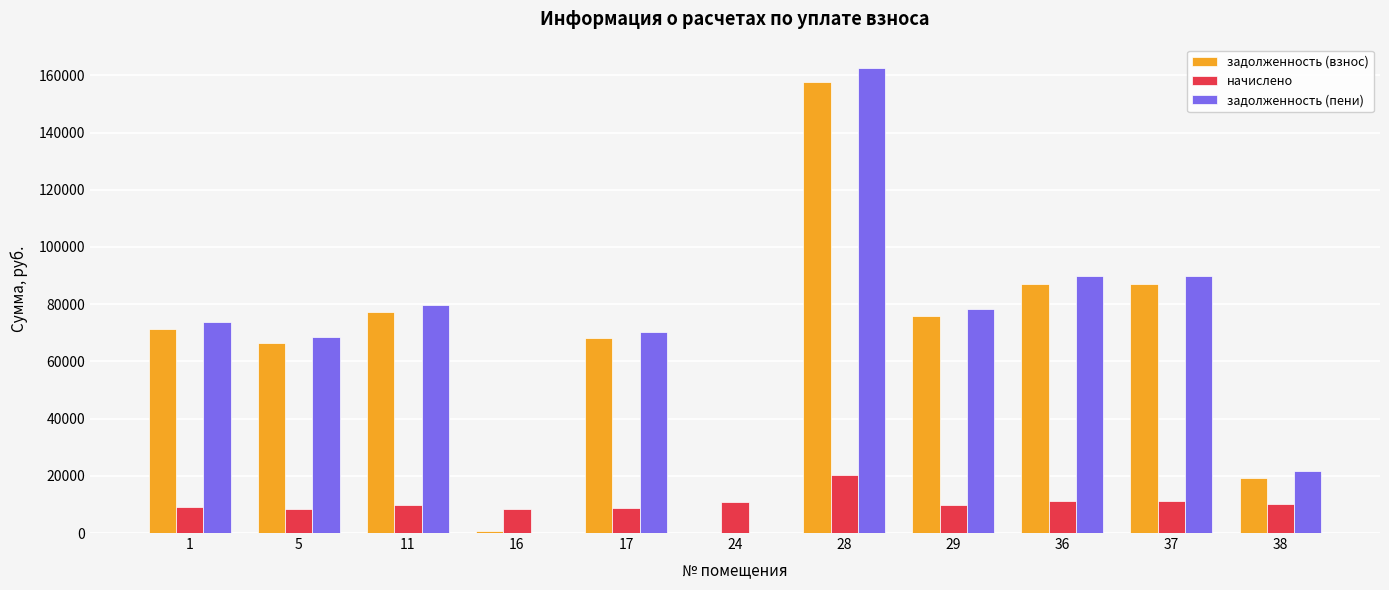

What are all the series names shown in the legend?

задолженность (взнос), начислено, задолженность (пени)